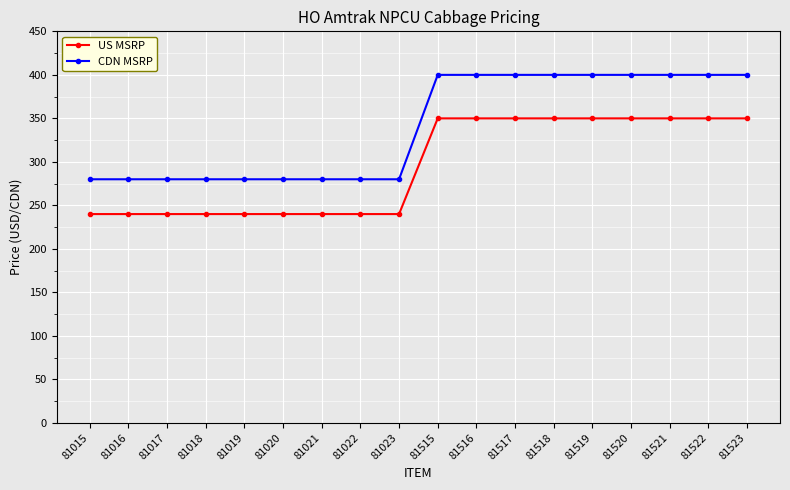

What is the difference between the US MSRP values at 81519 and 81022?

110.0